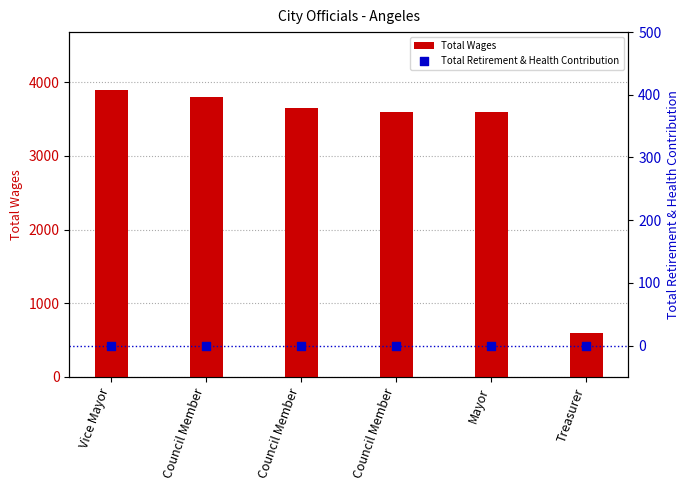

At how many categories does at least one series exceed 1495?

5